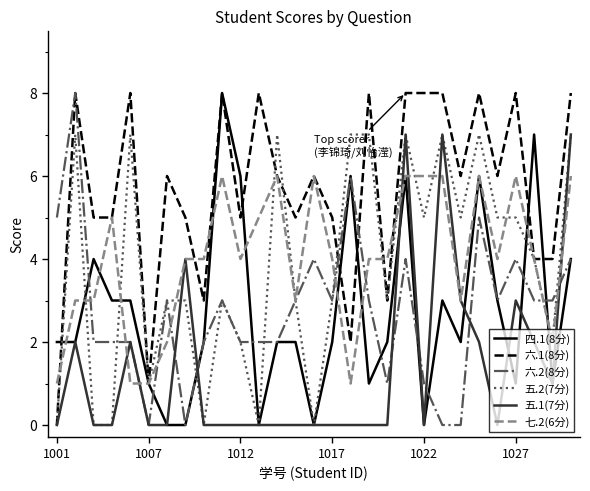

True or false: 六.2(8分) has more than 2 interior local peaks.

True